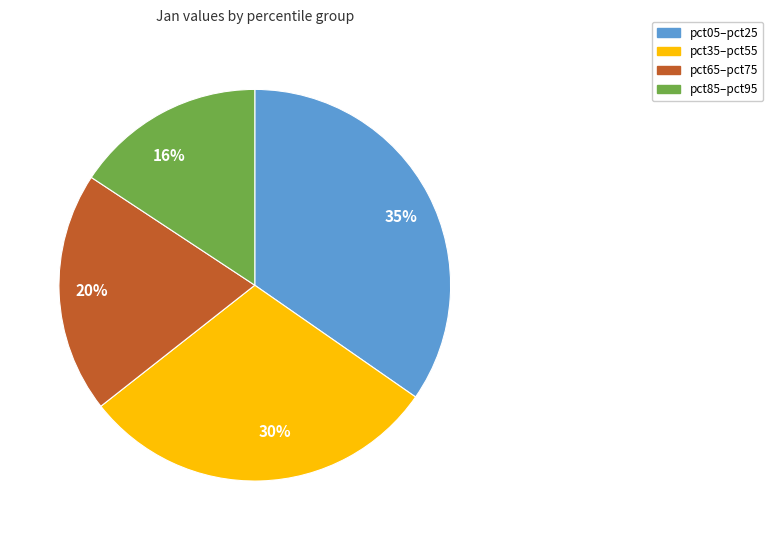

To the nearest percent, what percentage of the pie is 20%?

20%